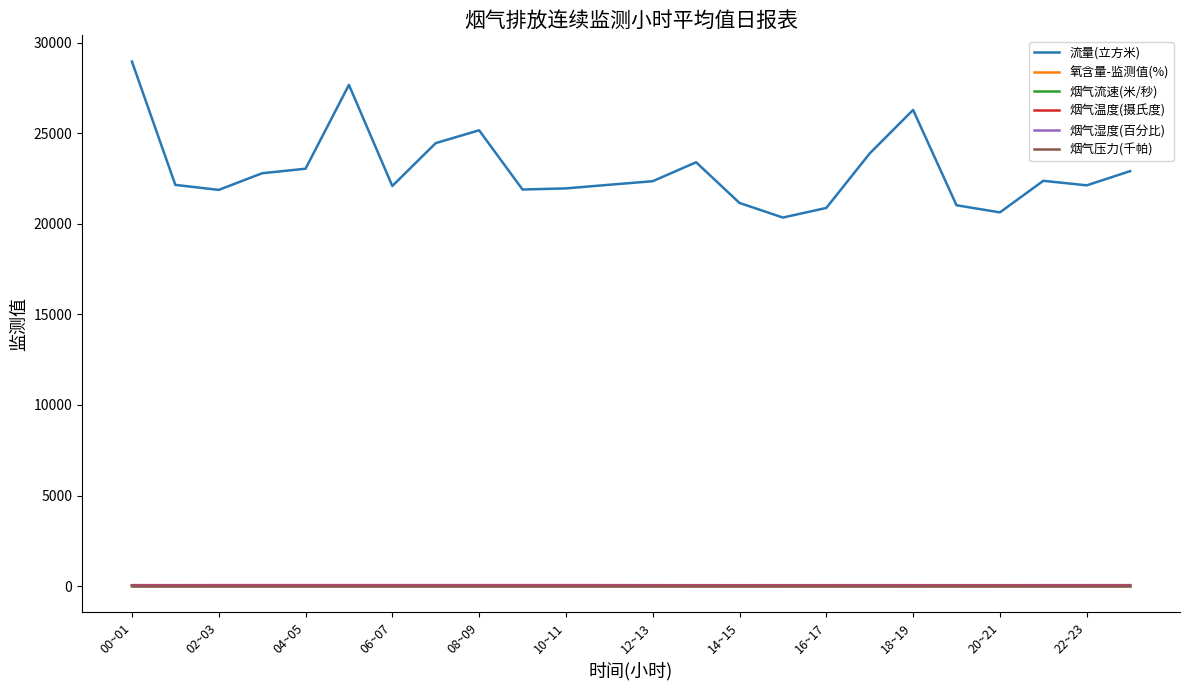

Which series has the widest spread of values?

流量(立方米)